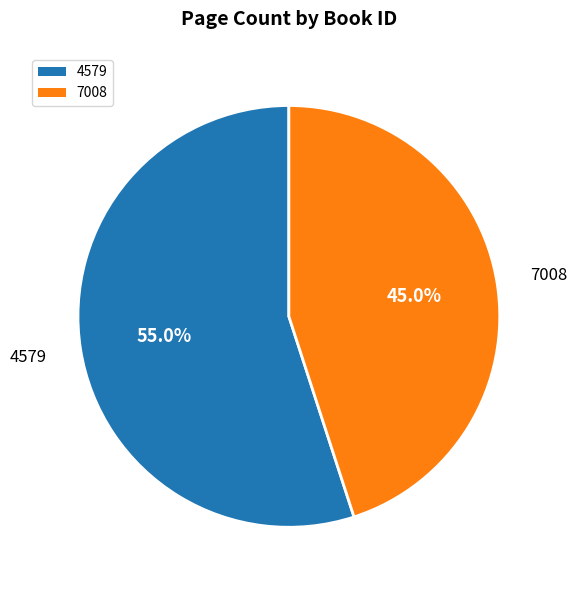

Approximately how many times larger is the value at 4579 compared to 7008?

1.2